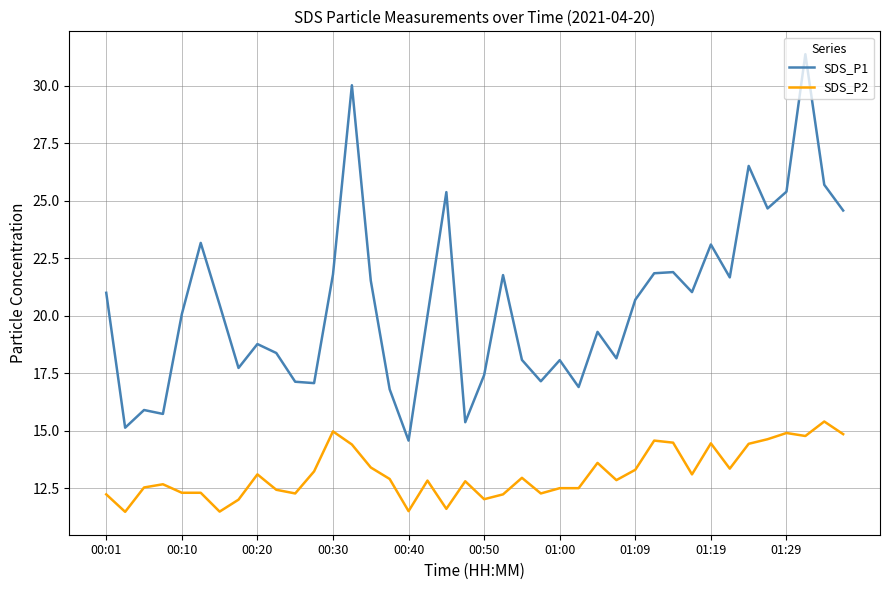

Rank the series by their maximum value, from lowest to highest.

SDS_P2, SDS_P1